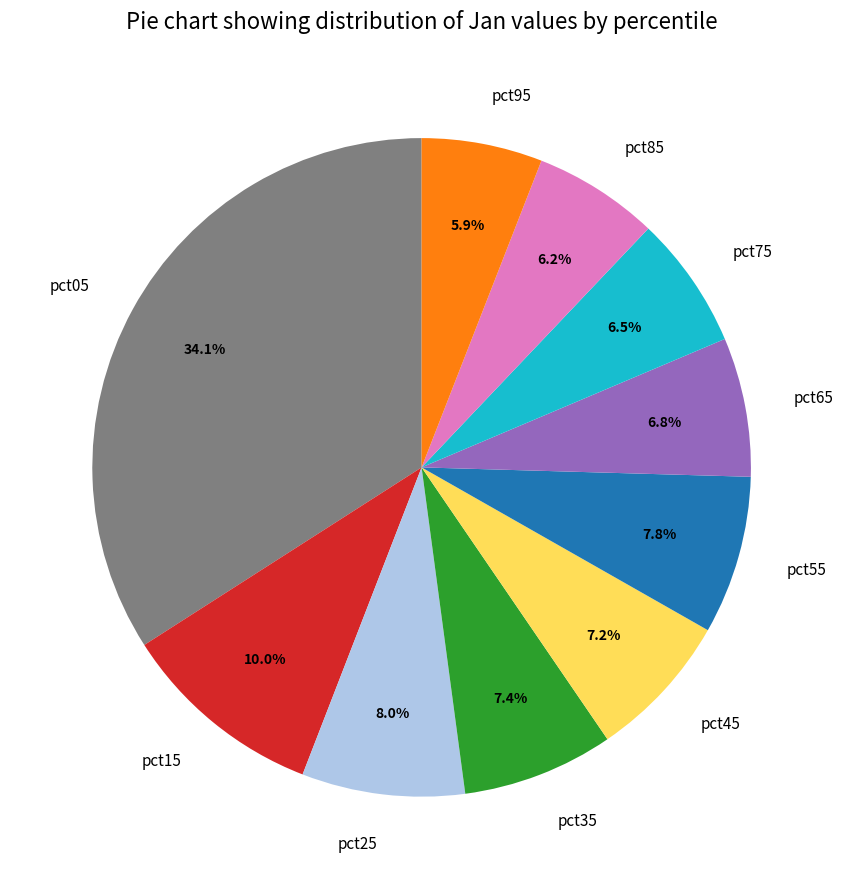

Which category has the biggest portion of the pie?

pct05